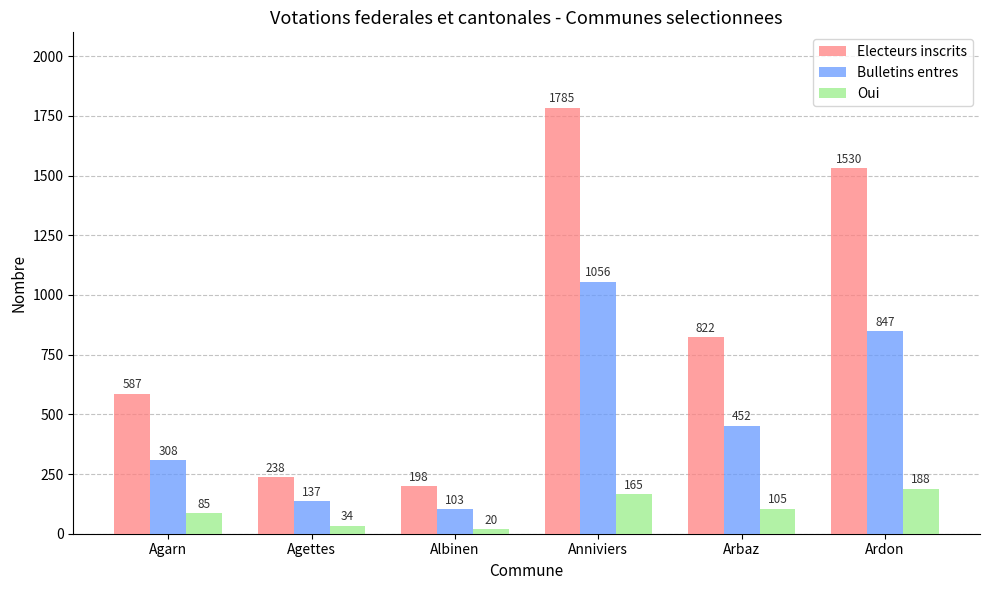

Where does the Oui series first go above 105?

Anniviers